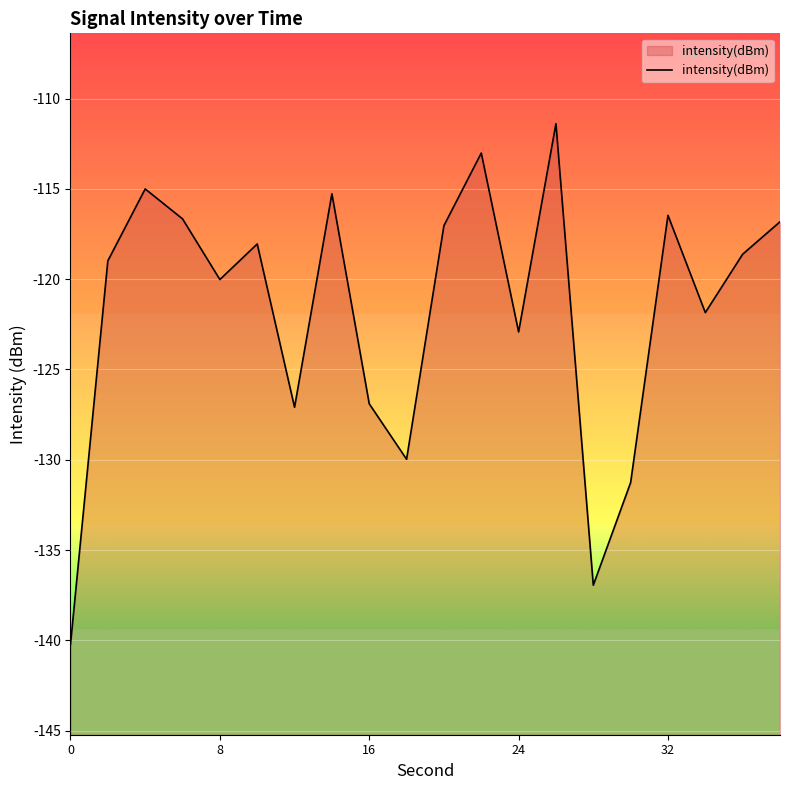

Reading left to right, extract all data points from this chart.

-140.2	-119.0	-115.0	-116.7	-120.0	-118.1	-127.1	-115.3	-126.9	-130.0	-117.0	-113.0	-122.9	-111.4	-136.9	-131.3	-116.5	-121.9	-118.6	-116.8